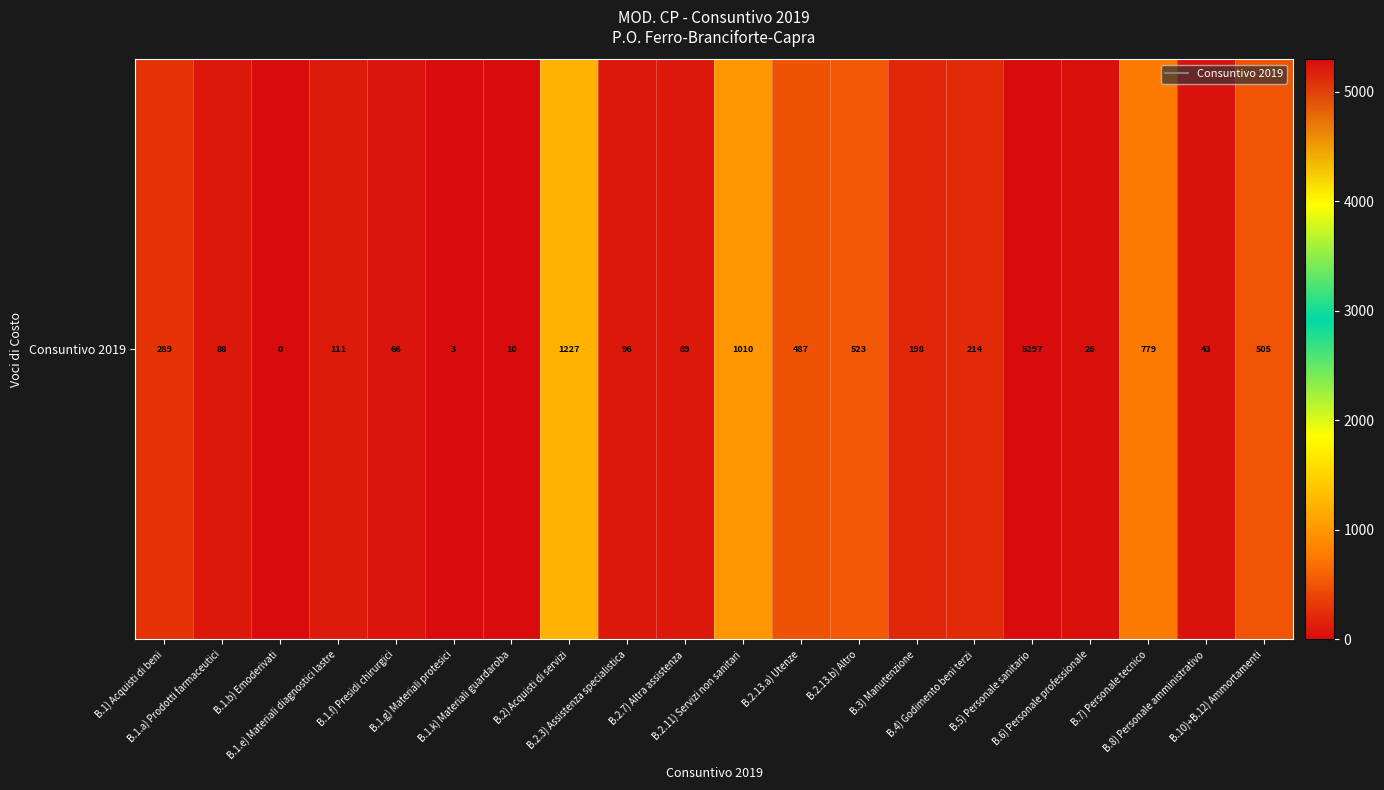

What is the sum of the values at B.5) Personale sanitario and B.3) Manutenzione?

5495